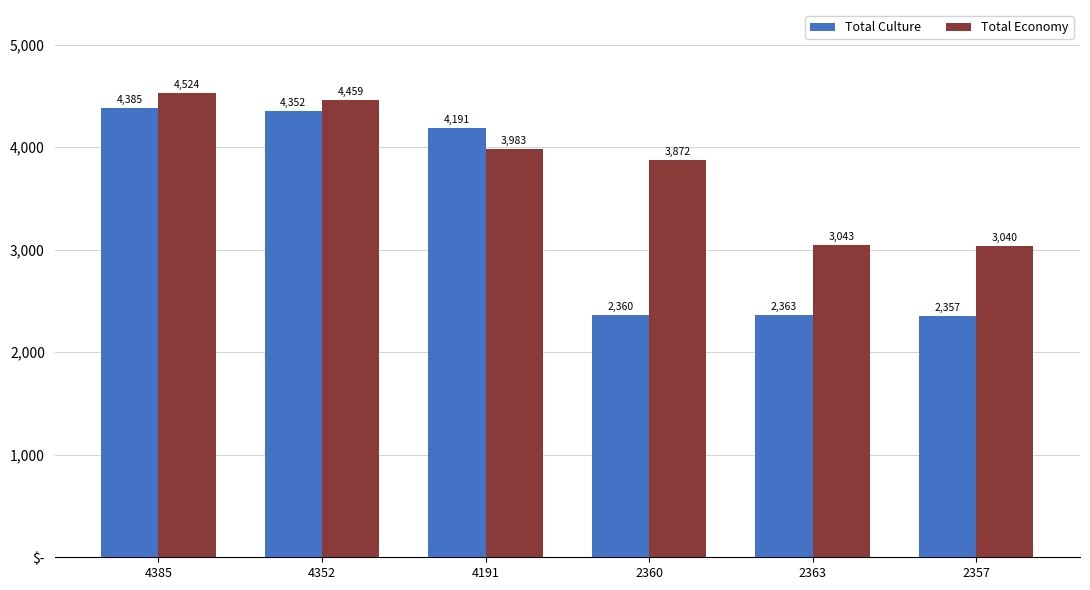

What is the spread (max minus min) of values at 2357?

683